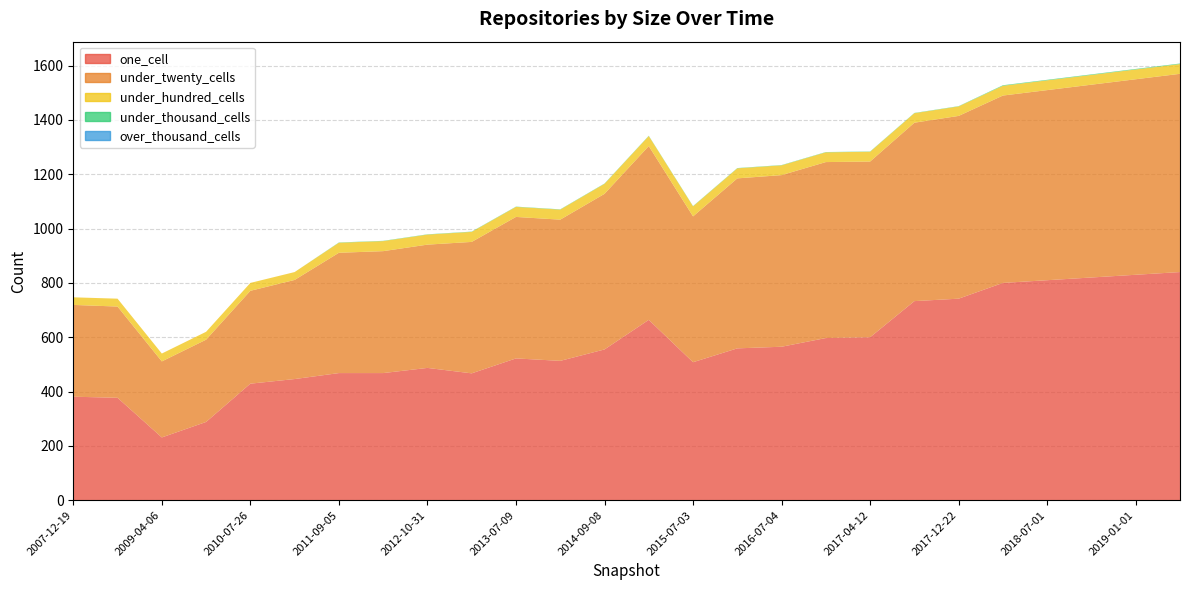

Reading left to right, extract all data points from this chart.

one_cell: 2007-12-19=381	2008-06-27=377	2009-04-06=231	2009-12-16=288	2010-07-26=429	2011-02-21=446	2011-09-05=468	2012-03-26=468	2012-10-31=487	2013-02-20=467	2013-07-09=522	2013-12-20=513	2014-09-08=555	2015-01-19=664	2015-07-03=508	2016-01-04=559	2016-07-04=565	2016-12-27=597	2017-04-12=600	2017-10-12=733	2017-12-22=742	2018-04-01=800	2018-07-01=810	2018-10-01=820	2019-01-01=830	2019-04-01=840
under_twenty_cells: 2007-12-19=338	2008-06-27=336	2009-04-06=280	2009-12-16=303	2010-07-26=342	2011-02-21=365	2011-09-05=443	2012-03-26=449	2012-10-31=454	2013-02-20=484	2013-07-09=521	2013-12-20=520	2014-09-08=573	2015-01-19=640	2015-07-03=537	2016-01-04=626	2016-07-04=632	2016-12-27=648	2017-04-12=647	2017-10-12=657	2017-12-22=673	2018-04-01=690	2018-07-01=700	2018-10-01=710	2019-01-01=720	2019-04-01=730
under_hundred_cells: 2007-12-19=28	2008-06-27=29	2009-04-06=29	2009-12-16=29	2010-07-26=29	2011-02-21=29	2011-09-05=37	2012-03-26=37	2012-10-31=37	2013-02-20=37	2013-07-09=37	2013-12-20=37	2014-09-08=37	2015-01-19=37	2015-07-03=37	2016-01-04=37	2016-07-04=36	2016-12-27=36	2017-04-12=36	2017-10-12=35	2017-12-22=35	2018-04-01=36	2018-07-01=36	2018-10-01=36	2019-01-01=36	2019-04-01=36
under_thousand_cells: 2007-12-19=0	2008-06-27=0	2009-04-06=0	2009-12-16=0	2010-07-26=0	2011-02-21=0	2011-09-05=1	2012-03-26=1	2012-10-31=1	2013-02-20=1	2013-07-09=1	2013-12-20=1	2014-09-08=1	2015-01-19=1	2015-07-03=1	2016-01-04=1	2016-07-04=1	2016-12-27=1	2017-04-12=1	2017-10-12=1	2017-12-22=1	2018-04-01=2	2018-07-01=2	2018-10-01=2	2019-01-01=2	2019-04-01=2
over_thousand_cells: 2007-12-19=0	2008-06-27=0	2009-04-06=0	2009-12-16=0	2010-07-26=0	2011-02-21=0	2011-09-05=0	2012-03-26=0	2012-10-31=0	2013-02-20=0	2013-07-09=0	2013-12-20=0	2014-09-08=0	2015-01-19=0	2015-07-03=0	2016-01-04=0	2016-07-04=0	2016-12-27=0	2017-04-12=0	2017-10-12=0	2017-12-22=0	2018-04-01=0	2018-07-01=0	2018-10-01=0	2019-01-01=0	2019-04-01=0